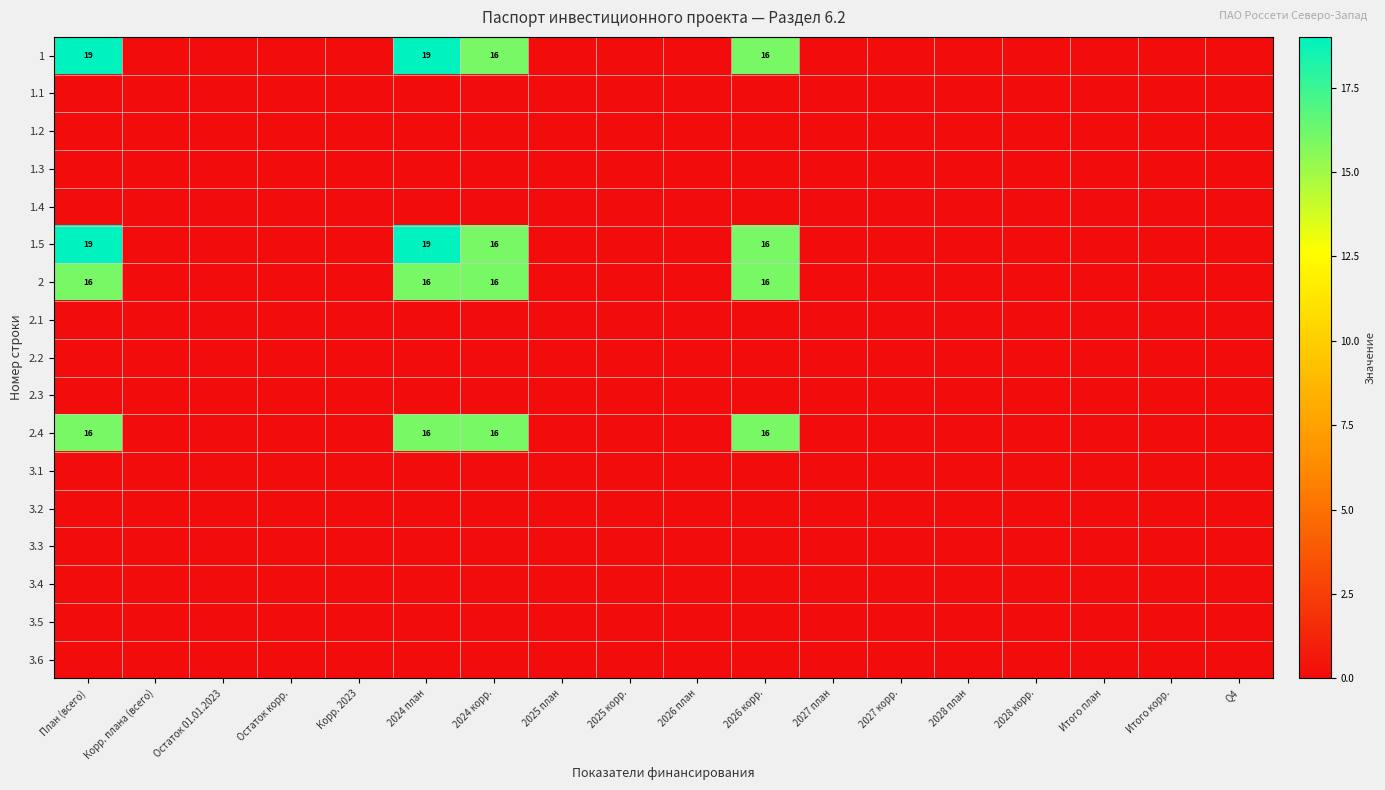

At which label is 1.4 closest to 0?

План (всего)